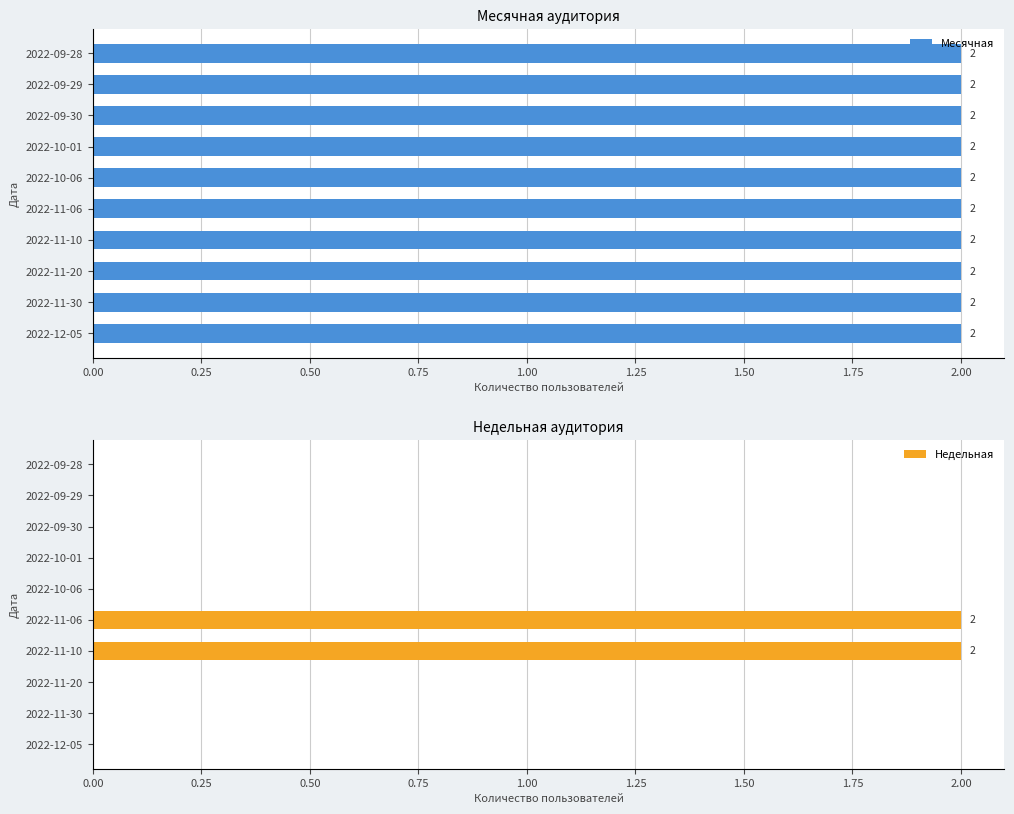

The value of Недельная at 2022-11-20 is 0. True or false?

True